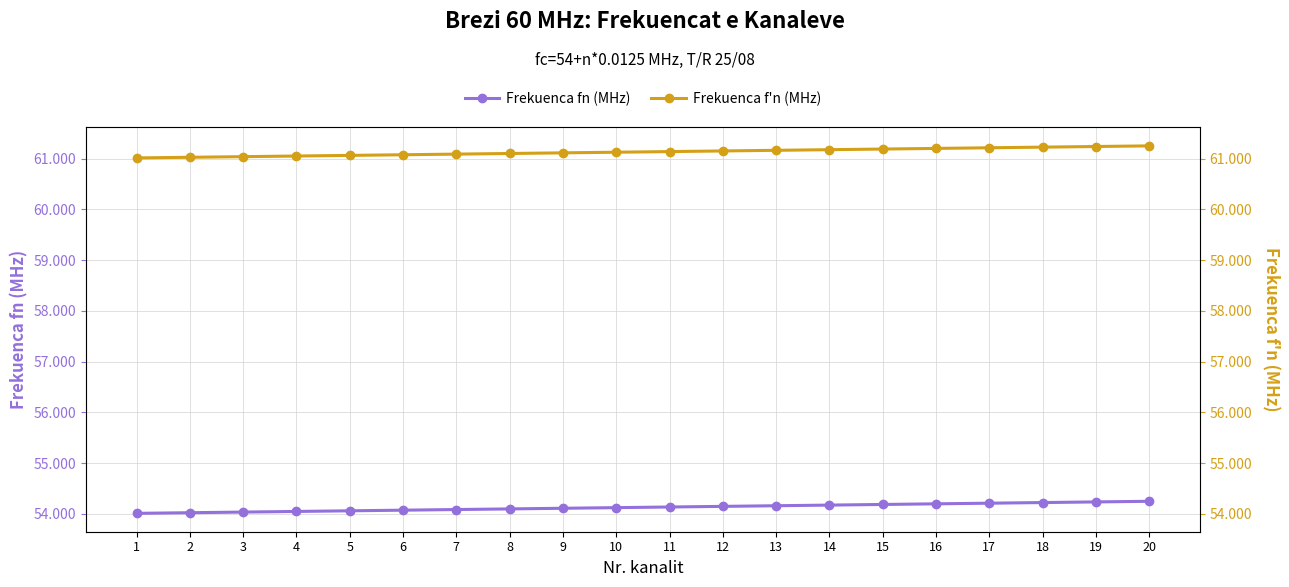

Which has a higher value, 5 or 7?

7